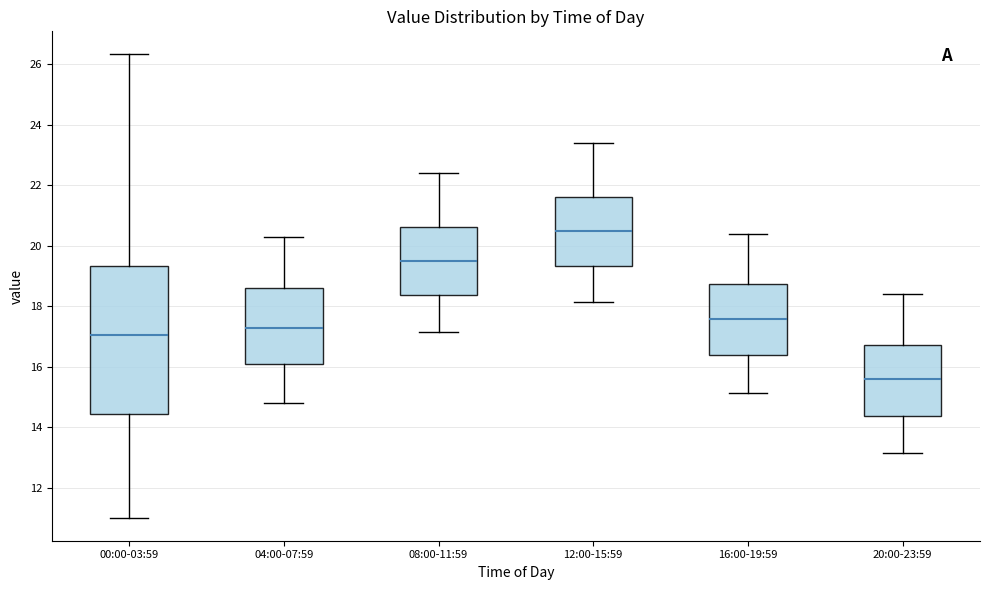

Where does the upper whisker of the box for 20:00-23:59 end on the y-axis? The values are not printed on the chart, so give them approximately, as read against the axis.

18.4